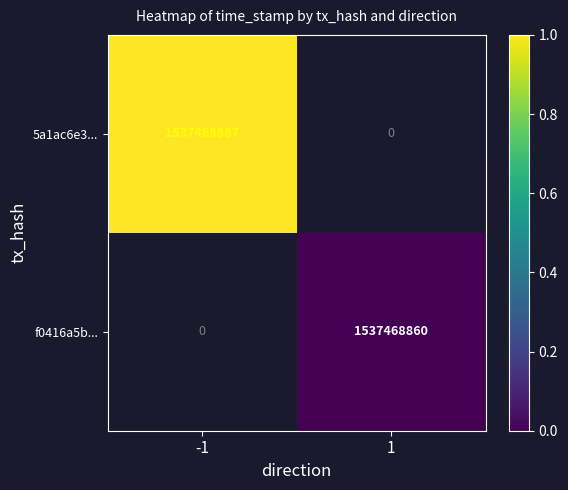

Which label corresponds to the smallest value in the chart?

1